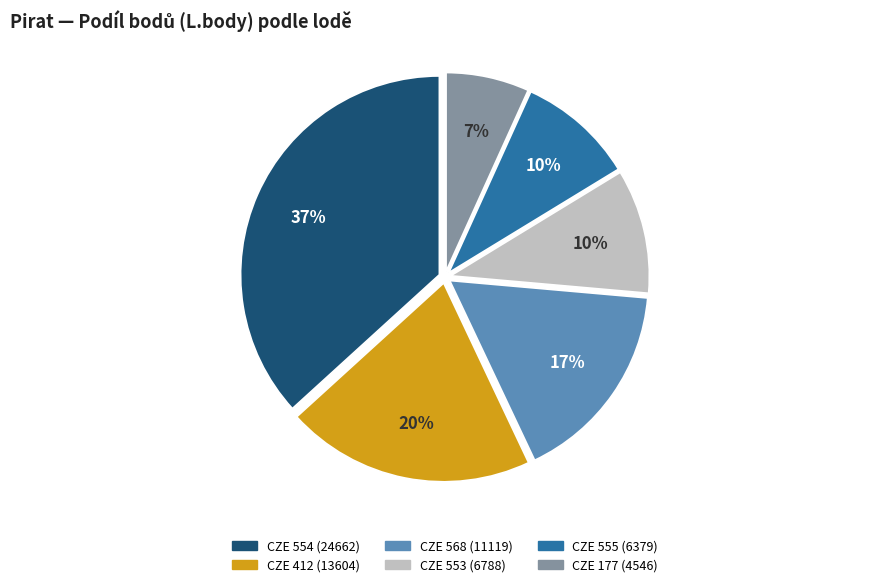

Count the number of slices in the pie.

6